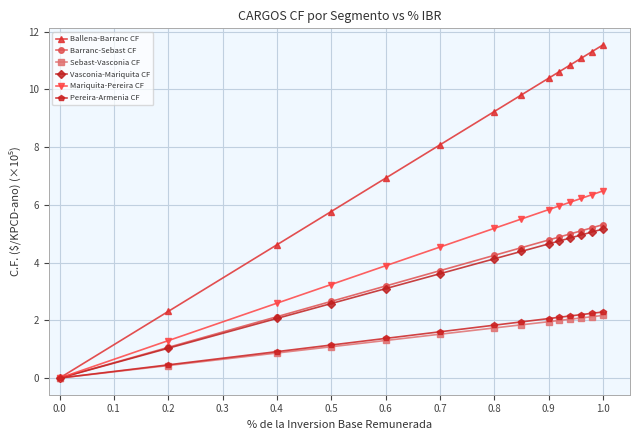

What is the value of the Pereira-Armenia CF point at the 2nd from the left?

0.5